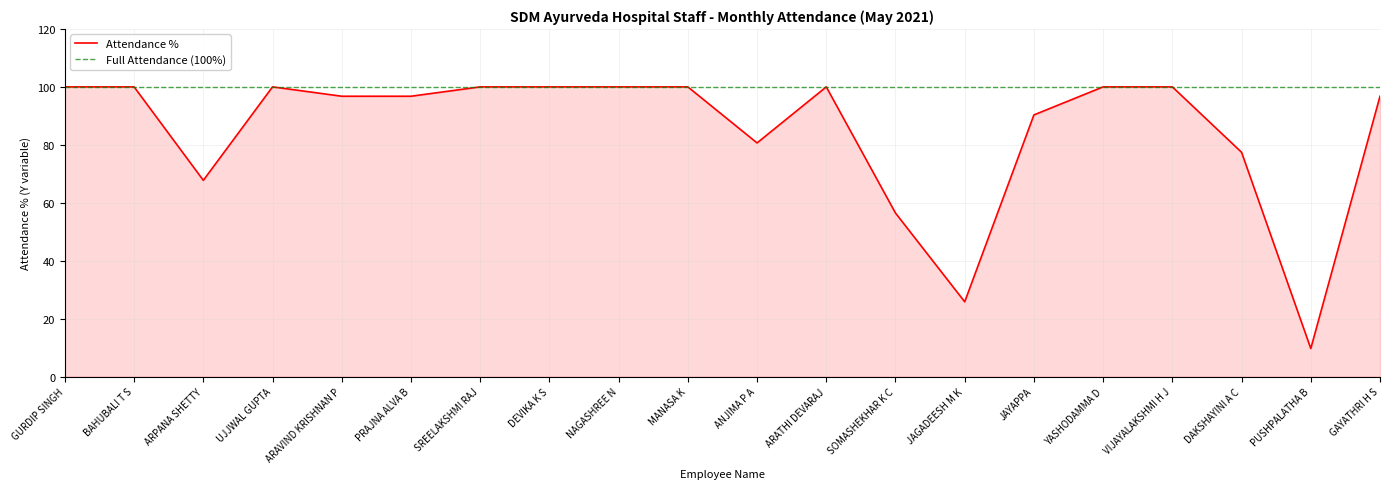

Where is the first local minimum?

ARPANA SHETTY